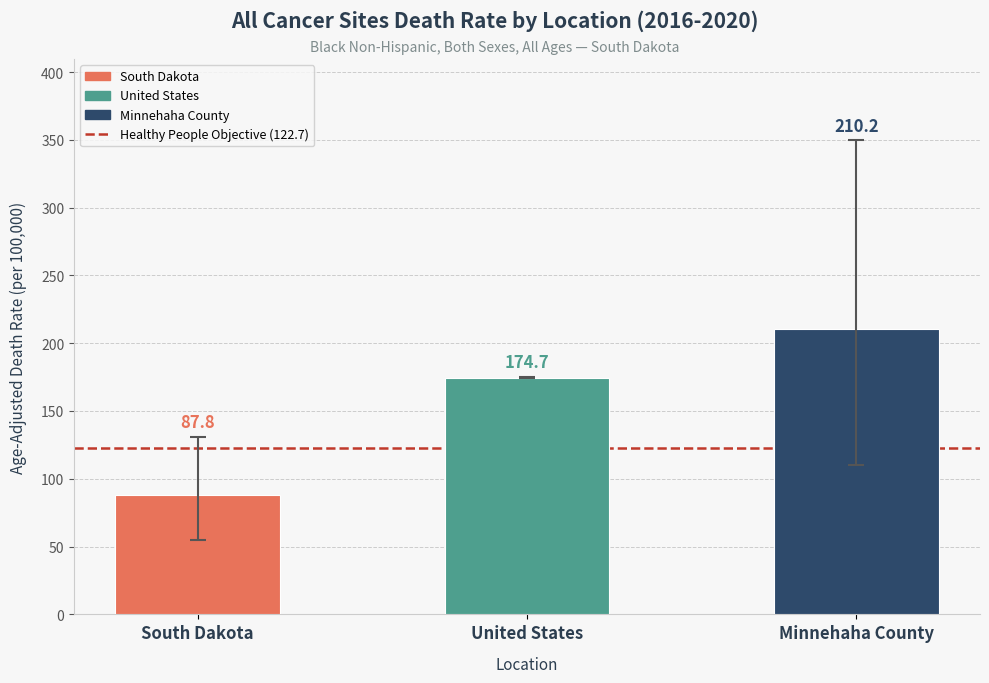

Reading left to right, transcribe all the data shown in this chart.

South Dakota=87.8	United States=174.7	Minnehaha County=210.2